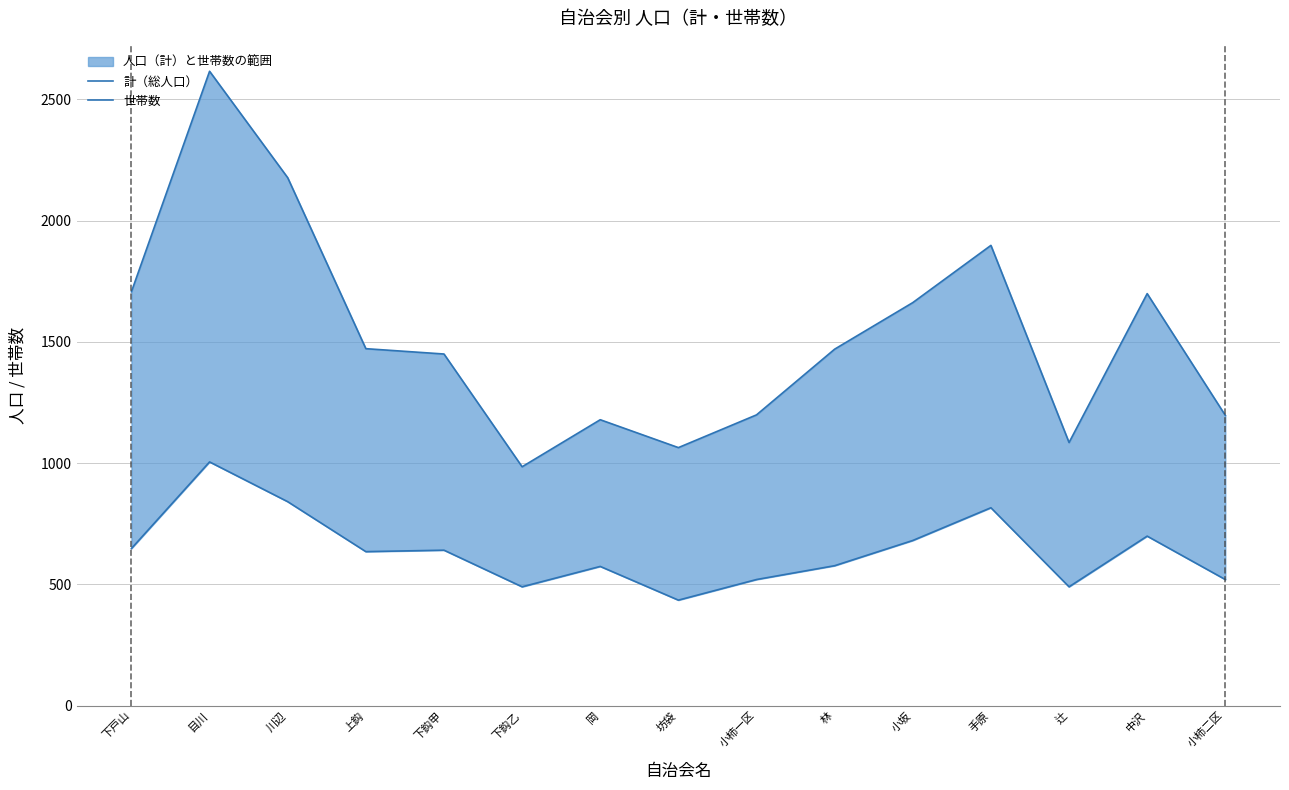

True or false: 世帯数 and 計（総人口） cross at least once.

False